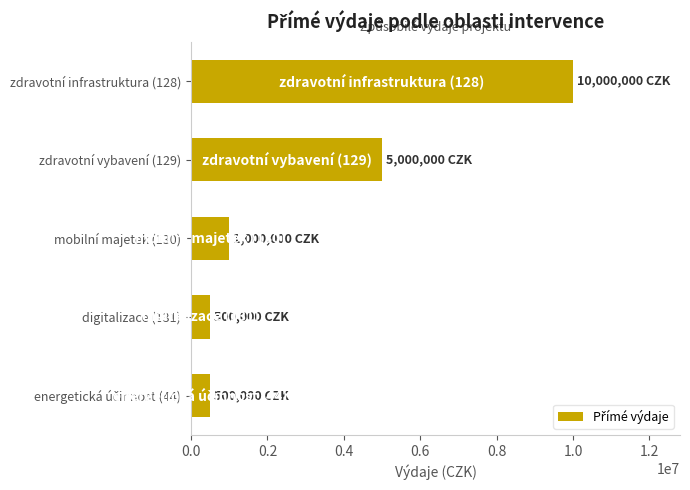

The value at zdravotní vybavení (129) is 7824517. True or false?

False